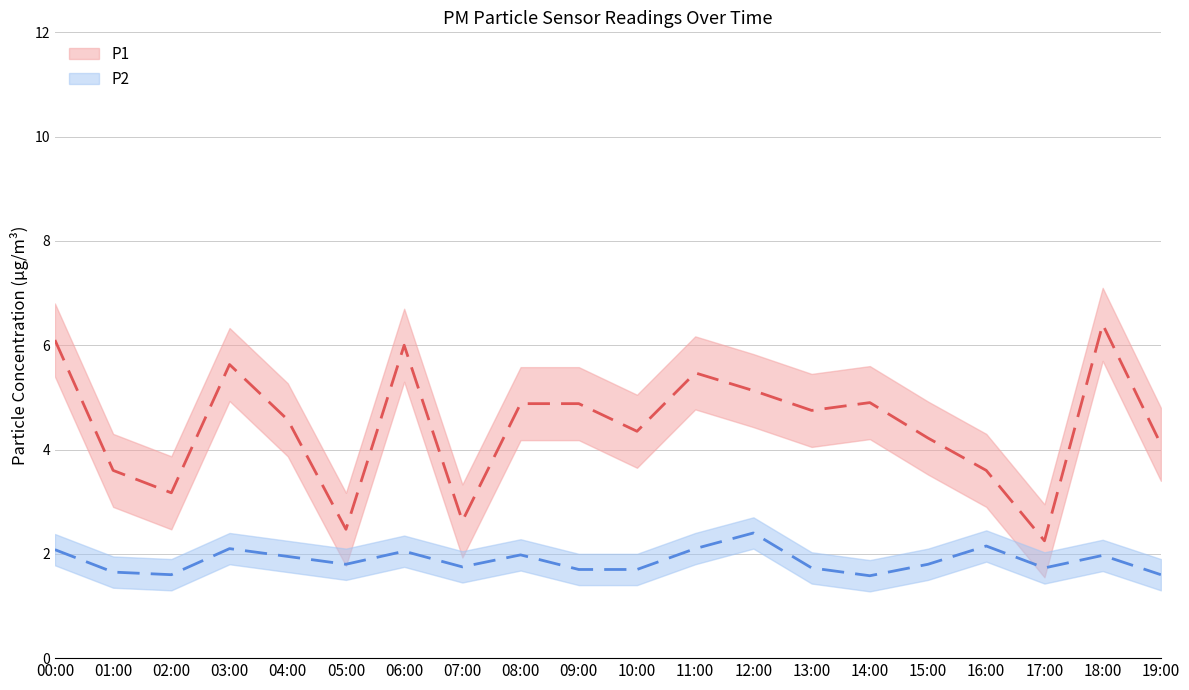

At which label is P2_upper closest to 2?

09:00